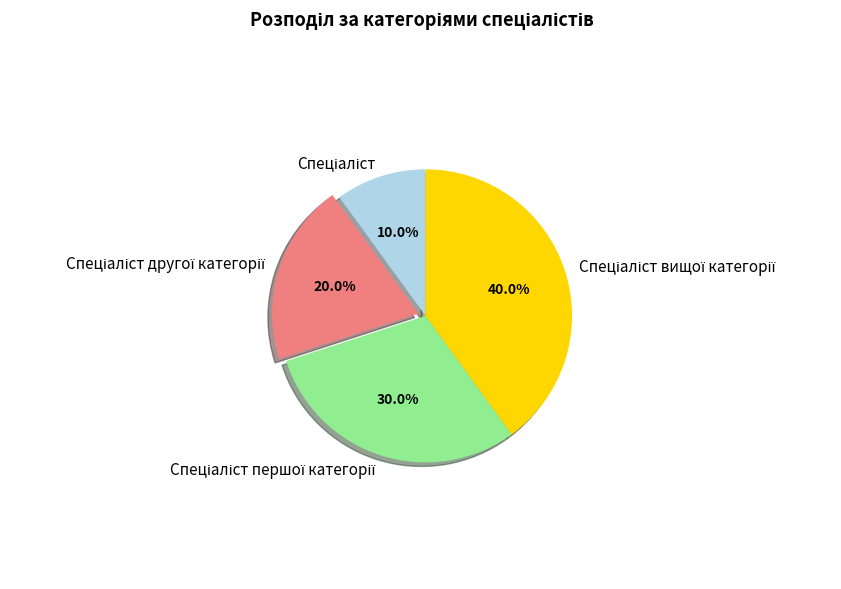

Count the number of slices in the pie.

4